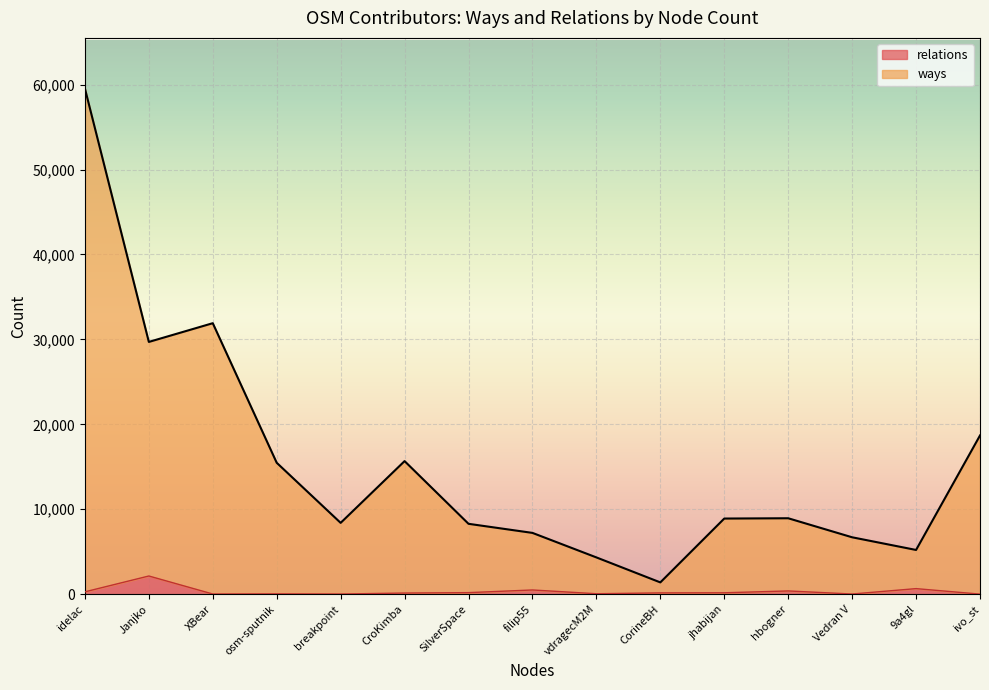

What is the average value of the relations series?

313